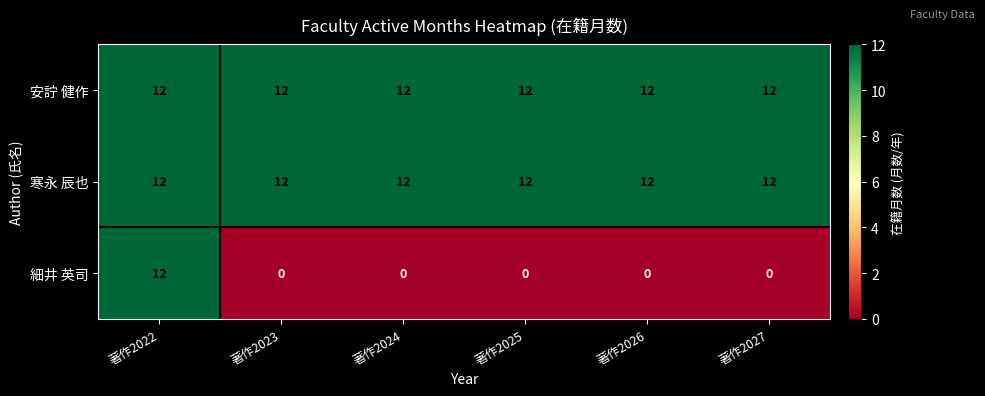

What is the greatest value displayed?

12